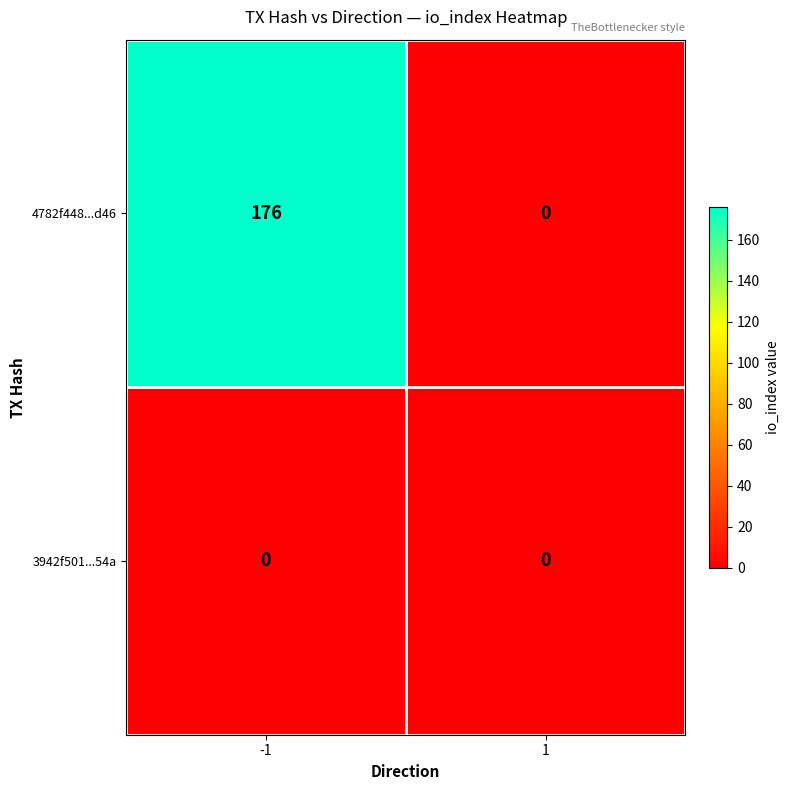

Is the value of 3942f501...54a at -1 greater than the value of 4782f448...d46 at -1?

No